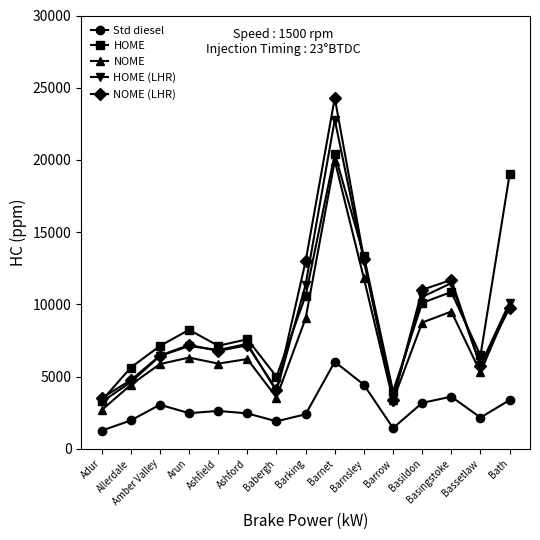

True or false: NOME (LHR) and HOME intersect in this chart.

True